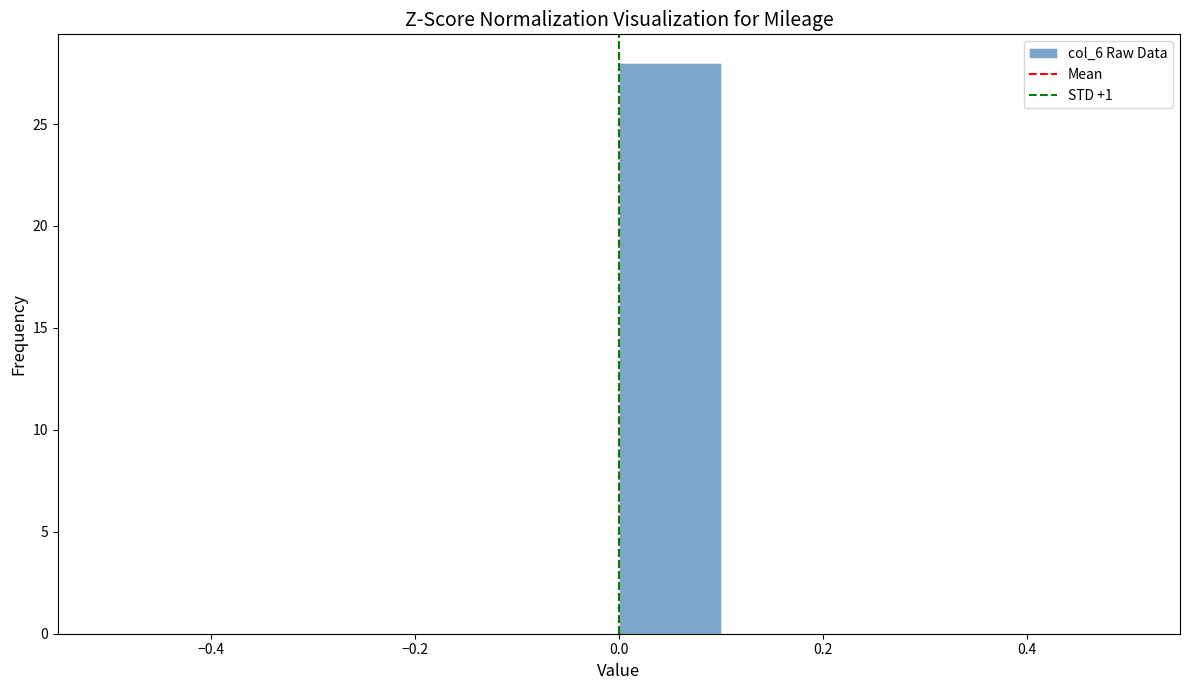

Reading left to right, list every bar in this chart as the range it spans on the x-axis followed by its height. The values are not printed on the chart, so give them approximately, as read against the axis.

-0.5 to -0.4: 0
-0.4 to -0.3: 0
-0.3 to -0.2: 0
-0.2 to -0.1: 0
-0.1 to 0.0: 0
0.0 to 0.1: 28
0.1 to 0.2: 0
0.2 to 0.3: 0
0.3 to 0.4: 0
0.4 to 0.5: 0